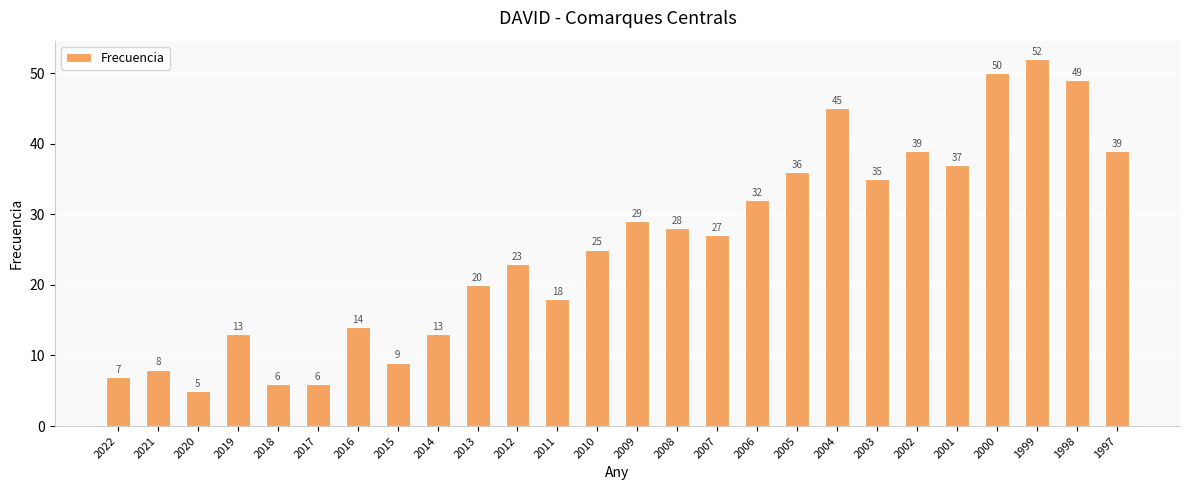

Read the value at 2013, to the nearest 5.

20